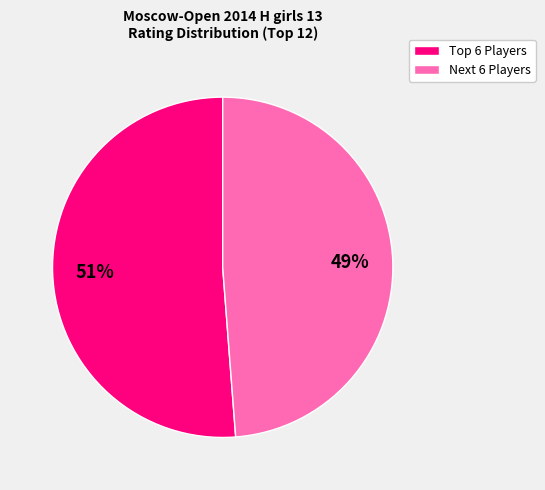

To the nearest percent, what is the difference between the largest and smallest slice percentages?

2%